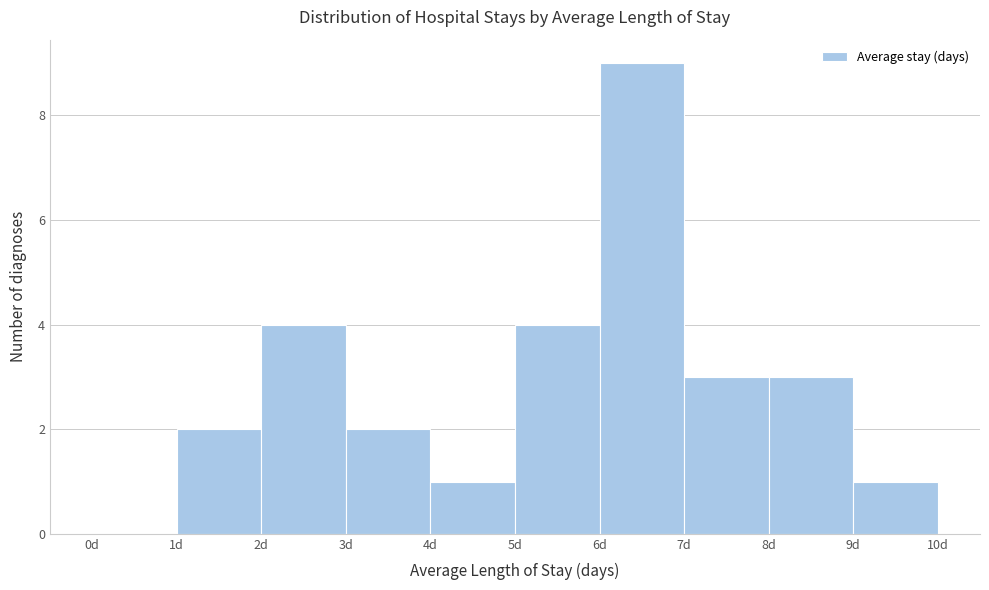

What is the height of the bar covering 2 to 3 on the x-axis? The values are not printed on the chart, so give them approximately, as read against the axis.

4